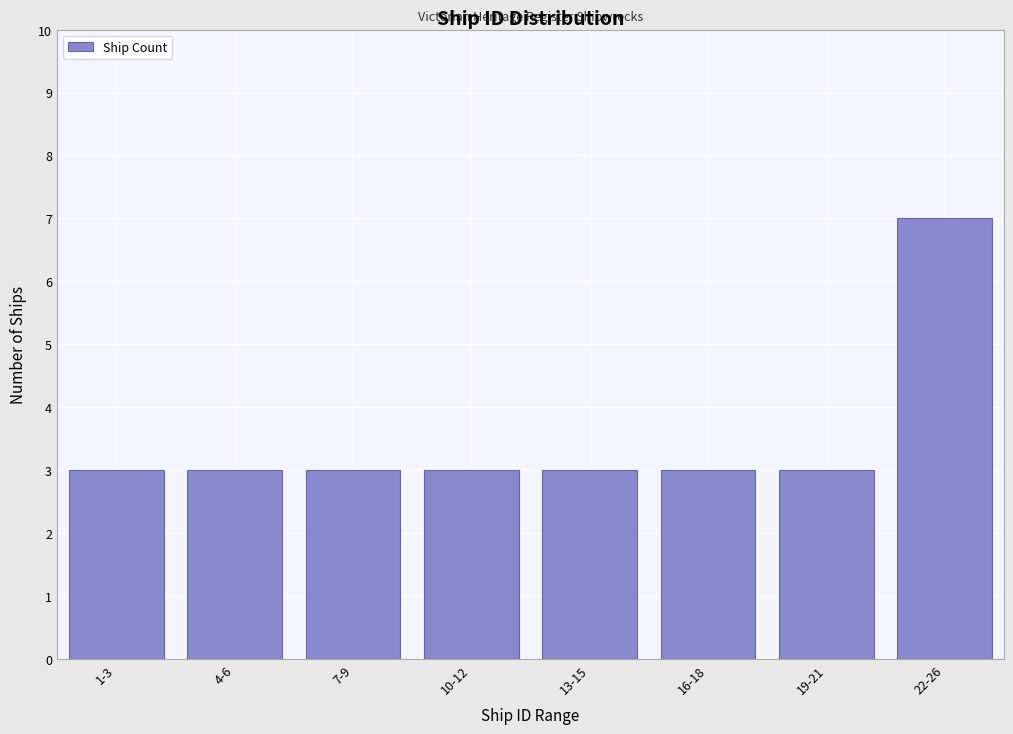

Reading left to right, list all the values displayed in this chart.

3	3	3	3	3	3	3	7